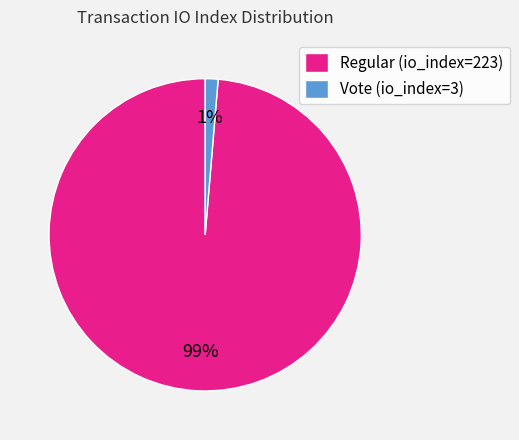

Is it true that Vote (io_index=3) is 11% of the pie?

False